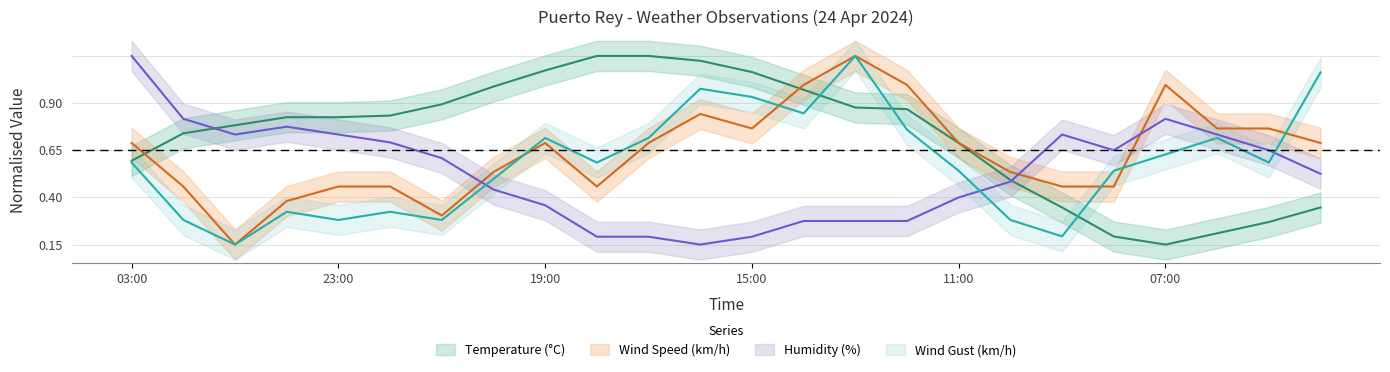

How many data points does each series have?

24